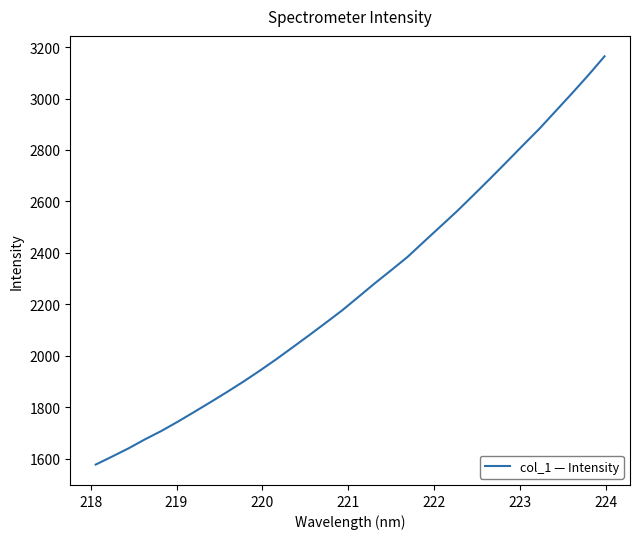

What is the smallest value displayed?

1577.7